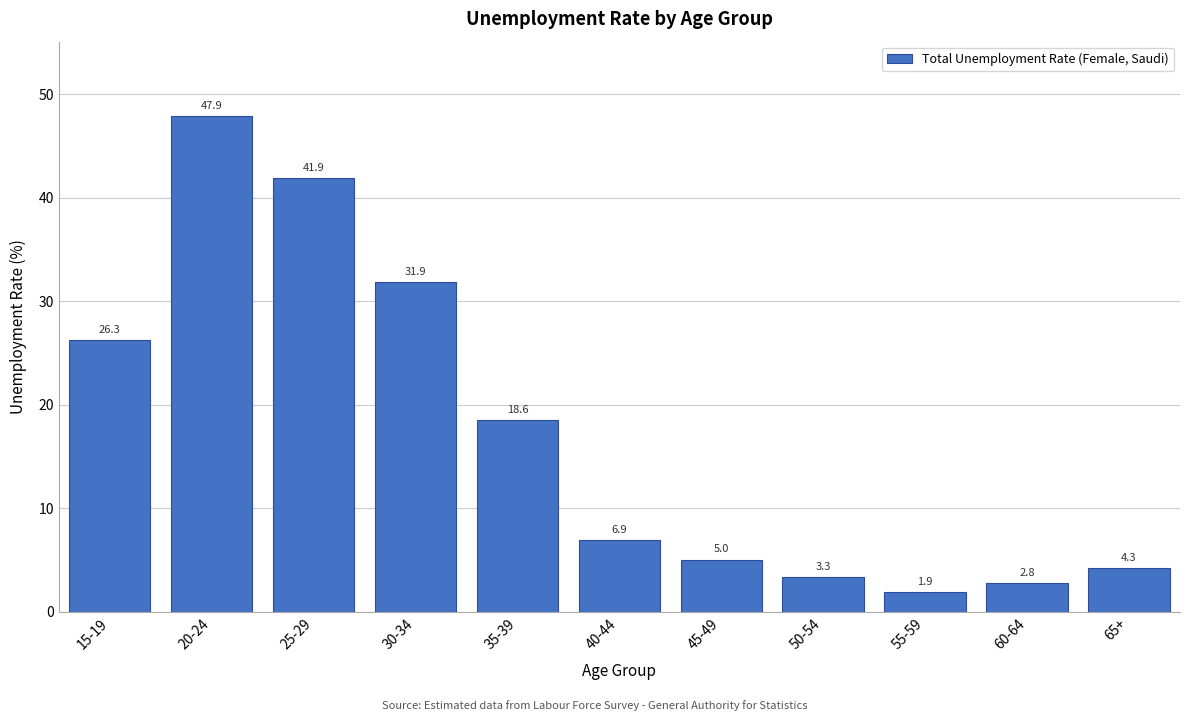

Reading left to right, list all the values displayed in this chart.

26.3	47.9	41.9	31.9	18.6	6.9	5.0	3.3	1.9	2.8	4.3